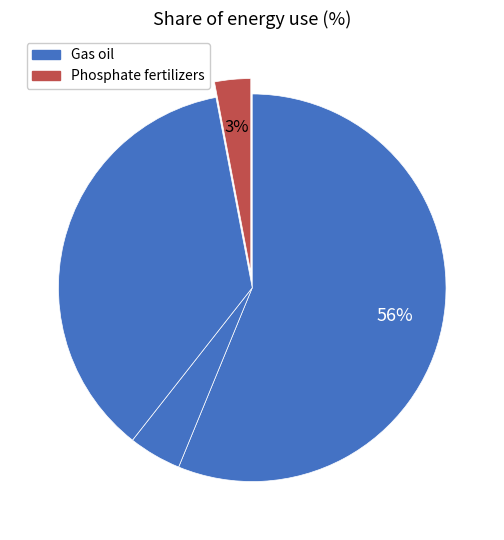

Which category has the smallest portion of the pie?

Phosphate fertilizers